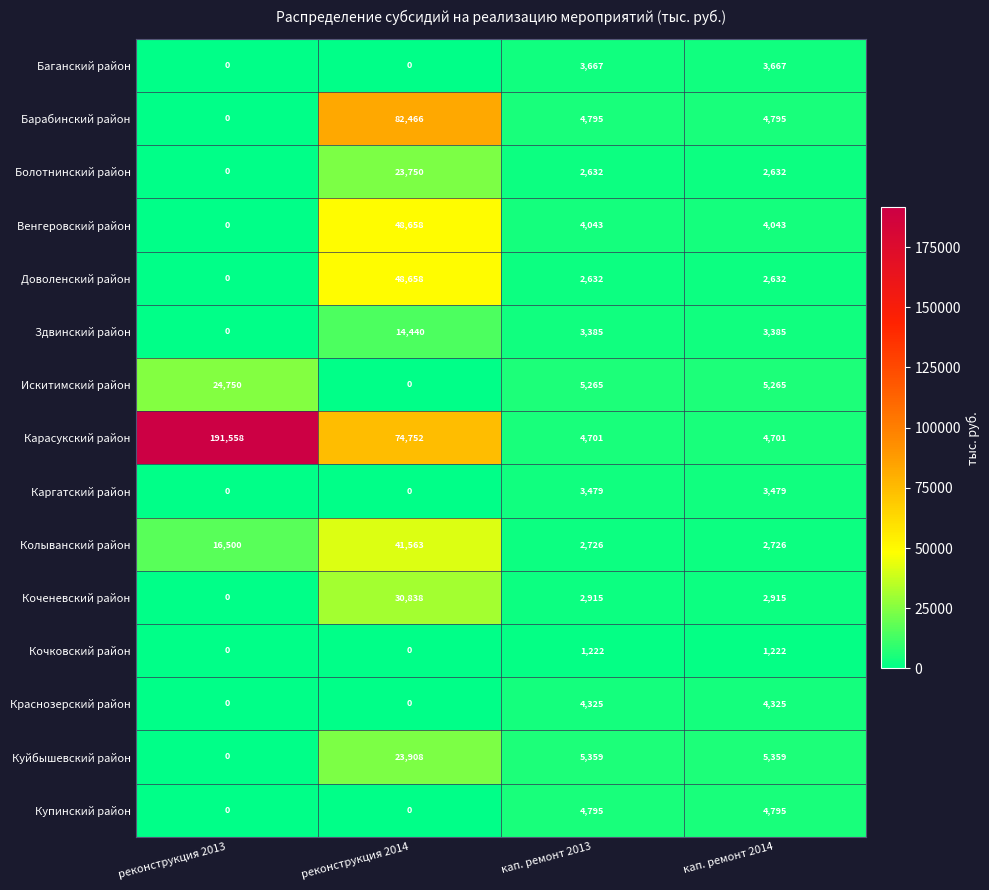

The Болотнинский район series shows 6346 at реконструкция 2014. True or false?

False